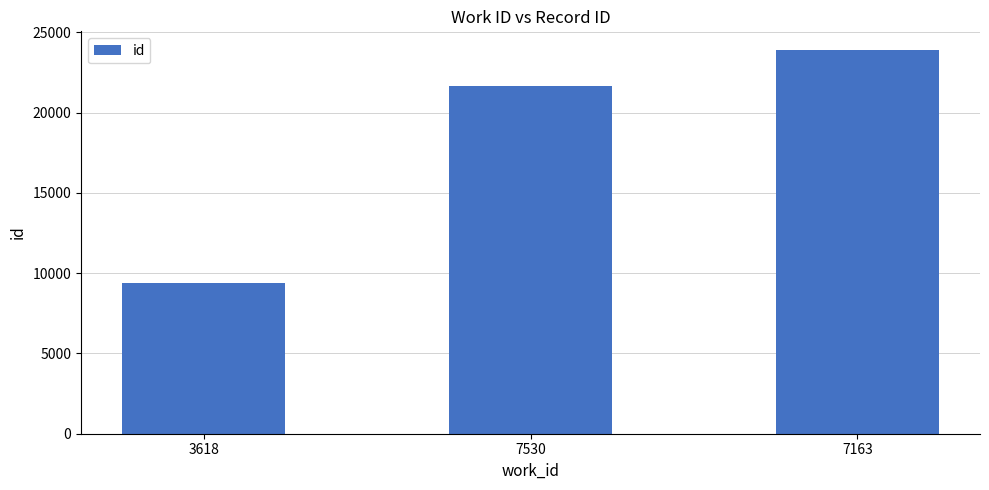

List the labels in order of value, smallest first.

3618, 7530, 7163